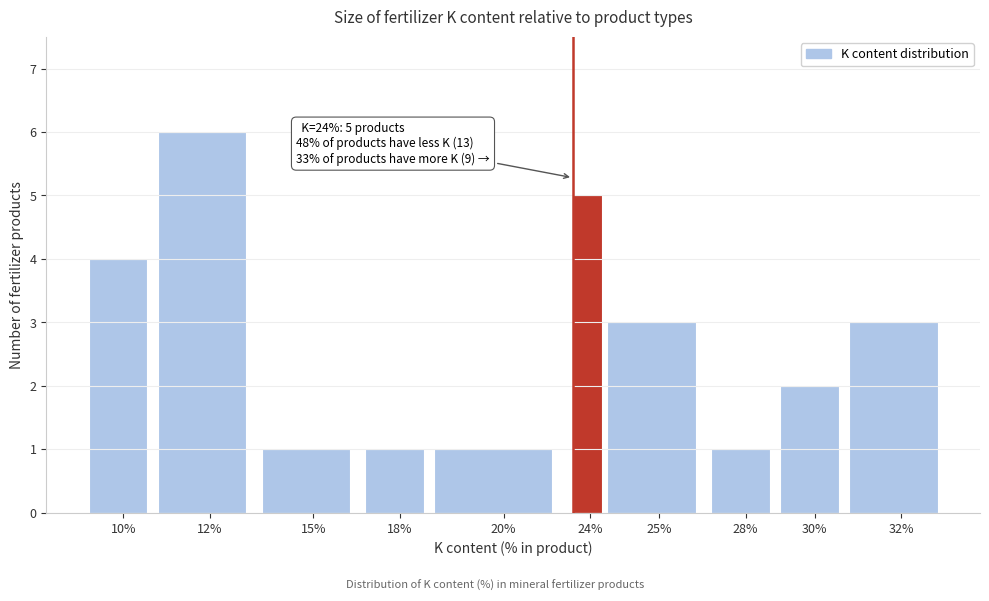

Reading left to right, list all the values displayed in this chart.

4	6	1	1	1	5	3	1	2	3